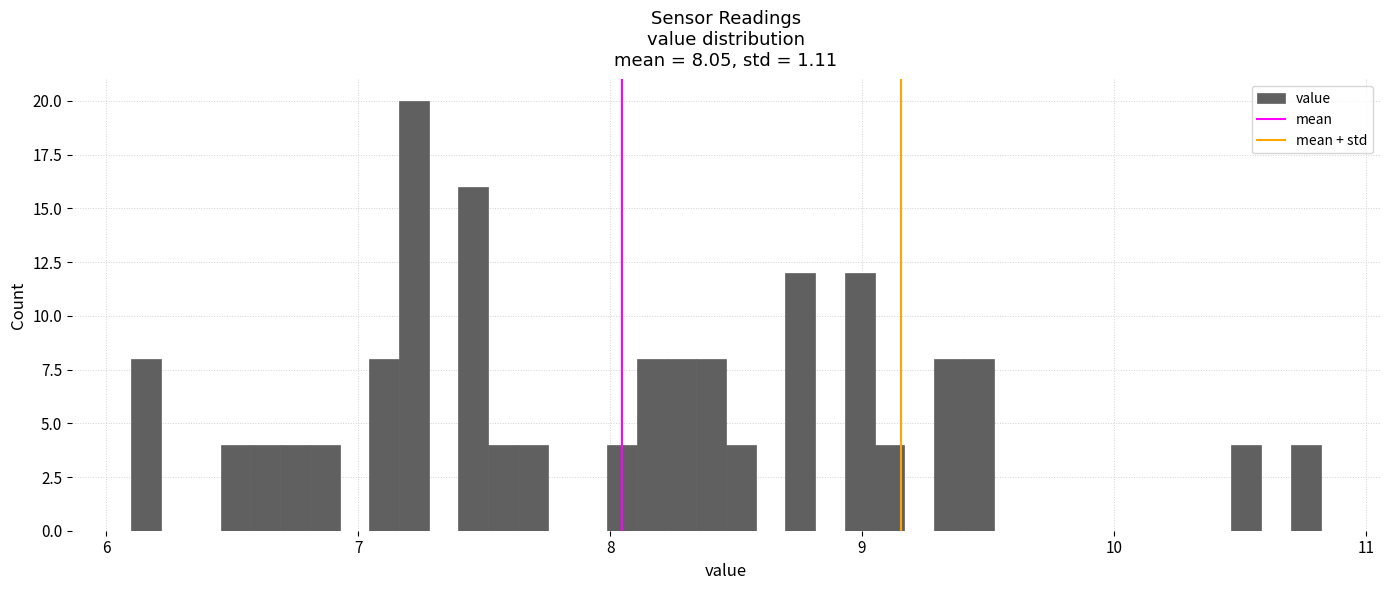

Around what value on the x-axis is the tallest bar? Give the approximate position of its centre, as read against the axis.

7.2